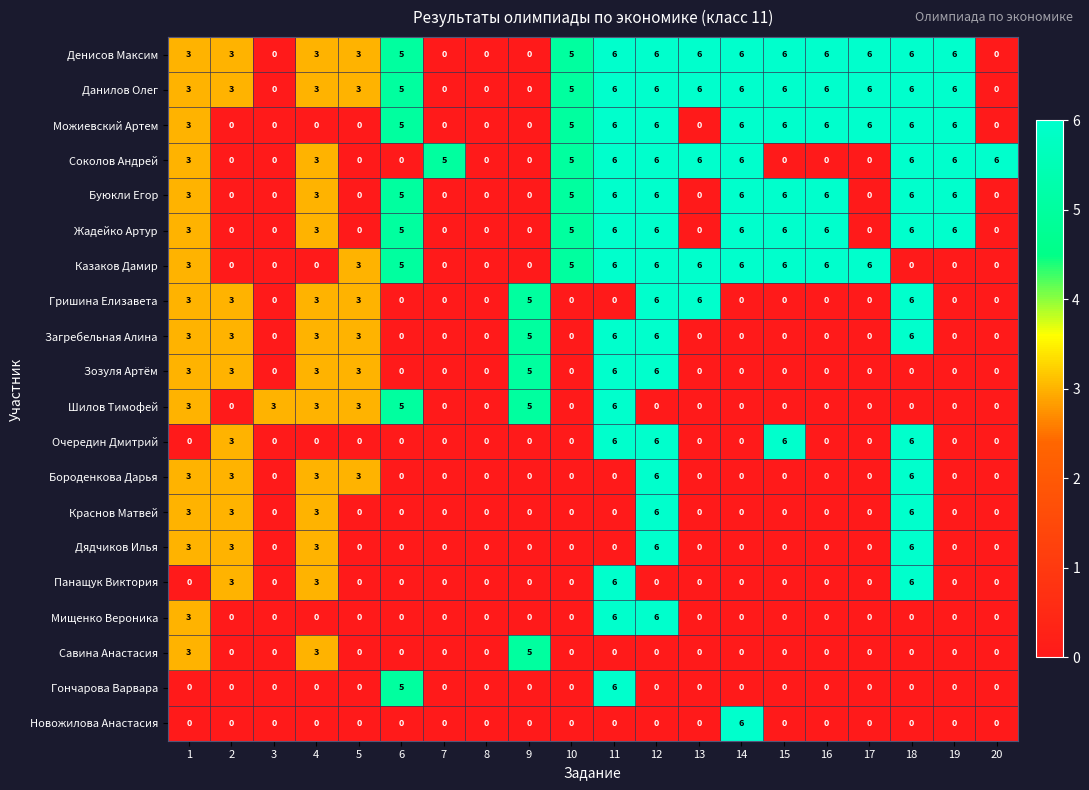

At how many categories does at least one series exceed 2?

19